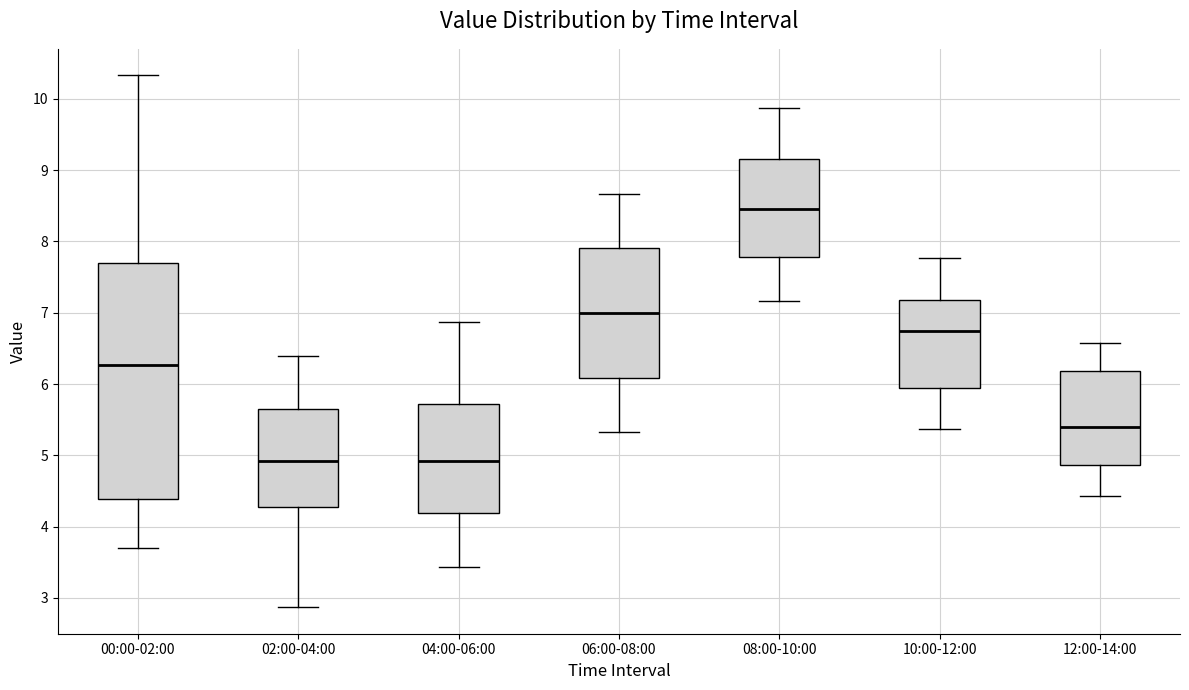

Reading left to right, read every box against the y-axis: the position of its median line, the range the box covers, and the ends of its whiskers. The values are not printed on the chart, so give them approximately, as read against the axis.

00:00-02:00: median 6.3, box 4.4 to 7.7, whiskers 3.7 to 10.3
02:00-04:00: median 4.9, box 4.3 to 5.6, whiskers 2.9 to 6.4
04:00-06:00: median 4.9, box 4.2 to 5.7, whiskers 3.4 to 6.9
06:00-08:00: median 7.0, box 6.1 to 7.9, whiskers 5.3 to 8.7
08:00-10:00: median 8.5, box 7.8 to 9.2, whiskers 7.2 to 9.9
10:00-12:00: median 6.8, box 5.9 to 7.2, whiskers 5.4 to 7.8
12:00-14:00: median 5.4, box 4.9 to 6.2, whiskers 4.4 to 6.6